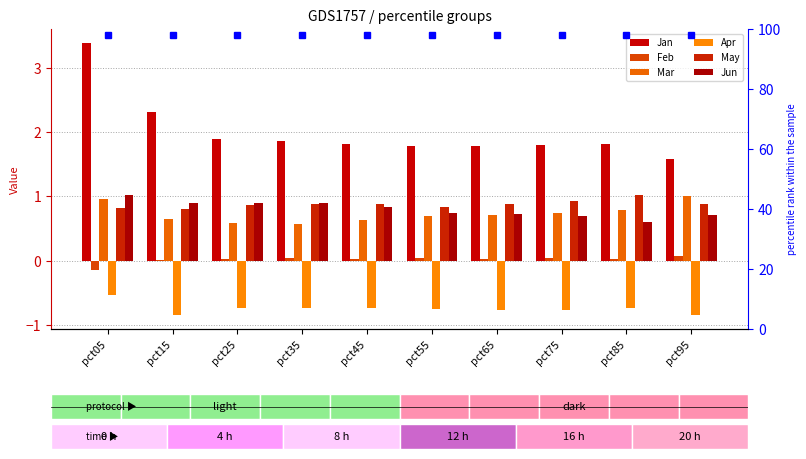

Rank the categories by May value from highest to lowest.

pct85, pct75, pct35, pct95, pct65, pct45, pct25, pct55, pct05, pct15